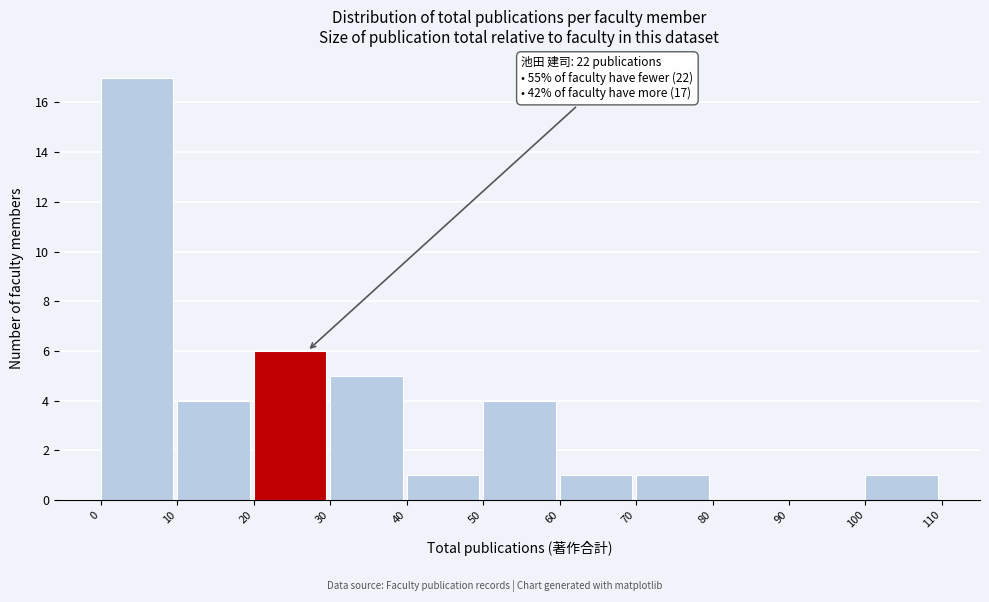

Which range on the x-axis has the tallest bar?

0 to 10